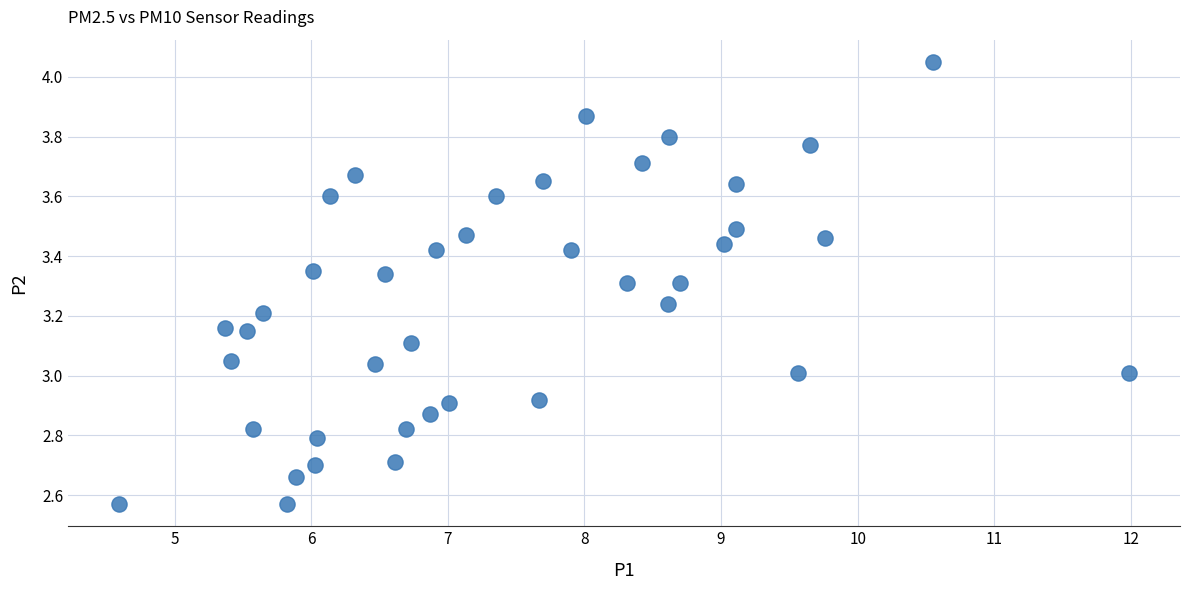

What is the range of X values (max minus min)?

7.4